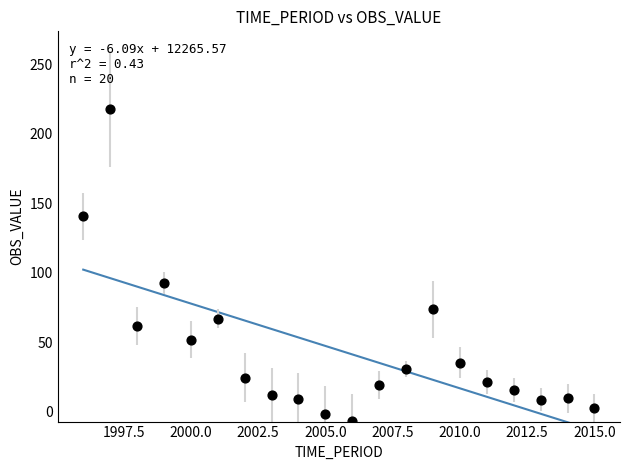

What Y value in the scatter plot is closest to 105?

92.6